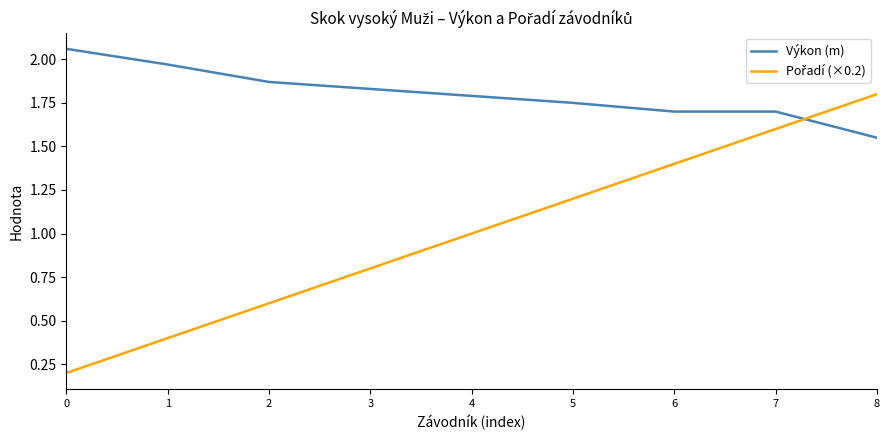

What is the spread (max minus min) of values at 2?

1.3